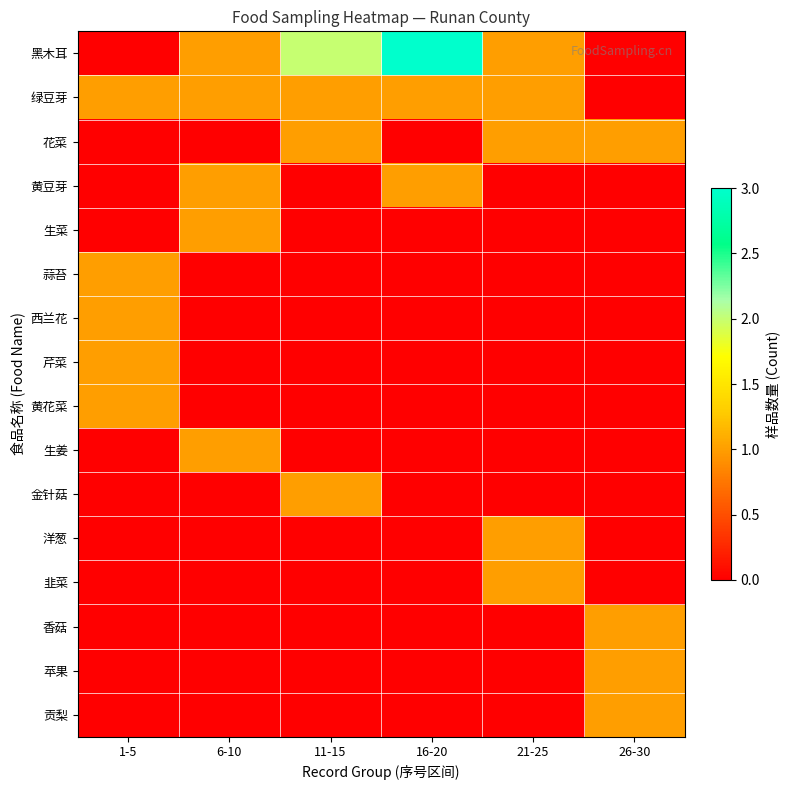

Reading left to right, extract all data points from this chart.

黑木耳: 1-5=0	6-10=1	11-15=2	16-20=3	21-25=1	26-30=0
绿豆芽: 1-5=1	6-10=1	11-15=1	16-20=1	21-25=1	26-30=0
花菜: 1-5=0	6-10=0	11-15=1	16-20=0	21-25=1	26-30=1
黄豆芽: 1-5=0	6-10=1	11-15=0	16-20=1	21-25=0	26-30=0
生菜: 1-5=0	6-10=1	11-15=0	16-20=0	21-25=0	26-30=0
蒜苔: 1-5=1	6-10=0	11-15=0	16-20=0	21-25=0	26-30=0
西兰花: 1-5=1	6-10=0	11-15=0	16-20=0	21-25=0	26-30=0
芹菜: 1-5=1	6-10=0	11-15=0	16-20=0	21-25=0	26-30=0
黄花菜: 1-5=1	6-10=0	11-15=0	16-20=0	21-25=0	26-30=0
生姜: 1-5=0	6-10=1	11-15=0	16-20=0	21-25=0	26-30=0
金针菇: 1-5=0	6-10=0	11-15=1	16-20=0	21-25=0	26-30=0
洋葱: 1-5=0	6-10=0	11-15=0	16-20=0	21-25=1	26-30=0
韭菜: 1-5=0	6-10=0	11-15=0	16-20=0	21-25=1	26-30=0
香菇: 1-5=0	6-10=0	11-15=0	16-20=0	21-25=0	26-30=1
苹果: 1-5=0	6-10=0	11-15=0	16-20=0	21-25=0	26-30=1
贡梨: 1-5=0	6-10=0	11-15=0	16-20=0	21-25=0	26-30=1